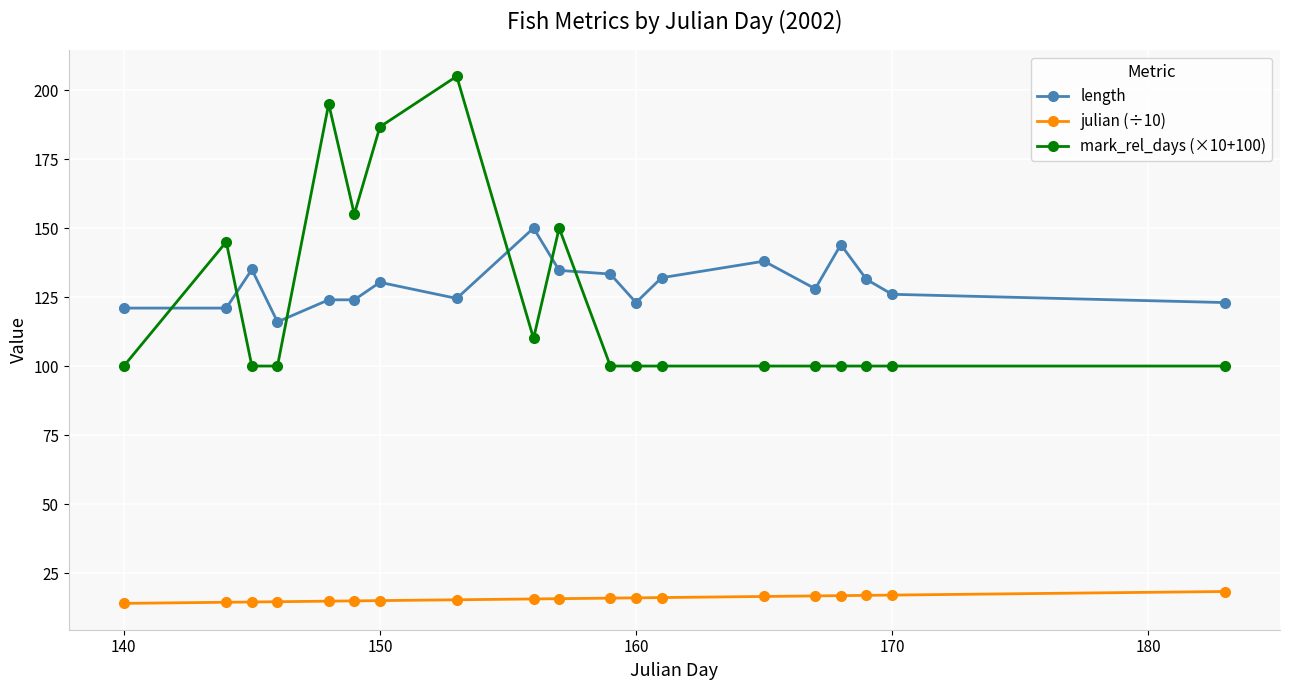

What is the difference between the second highest and second lowest values in the length series?

23.0